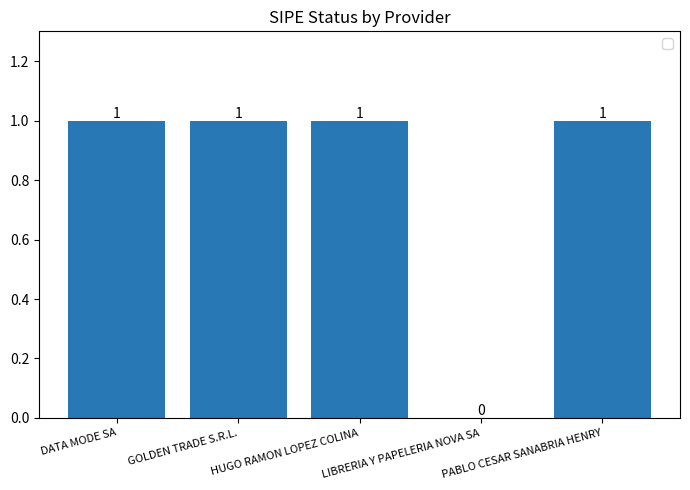

How many categories are shown in the chart?

5